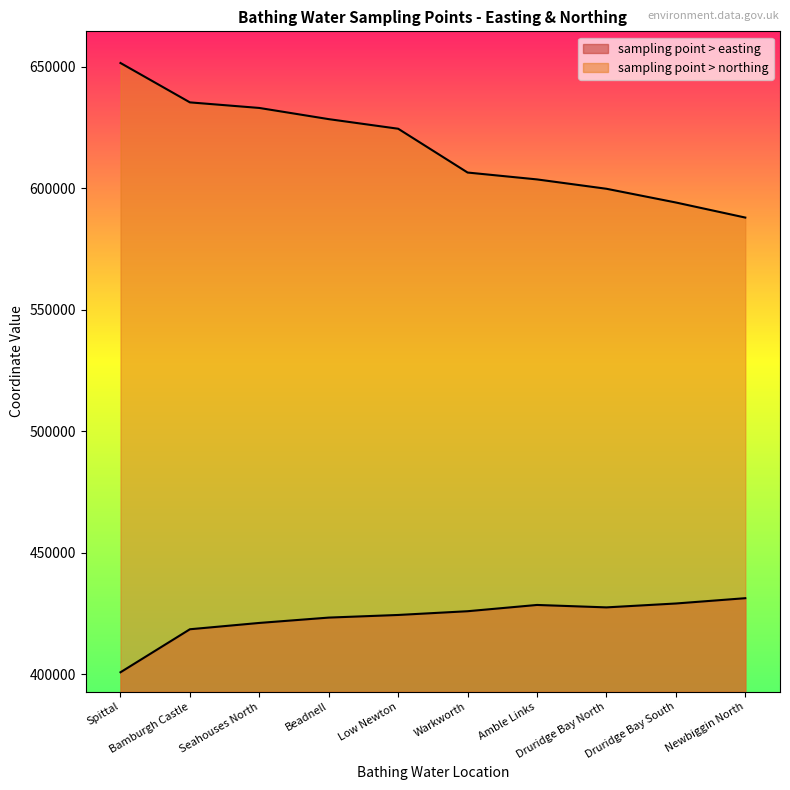

Rank the series by their maximum value, from highest to lowest.

sampling point > northing, sampling point > easting